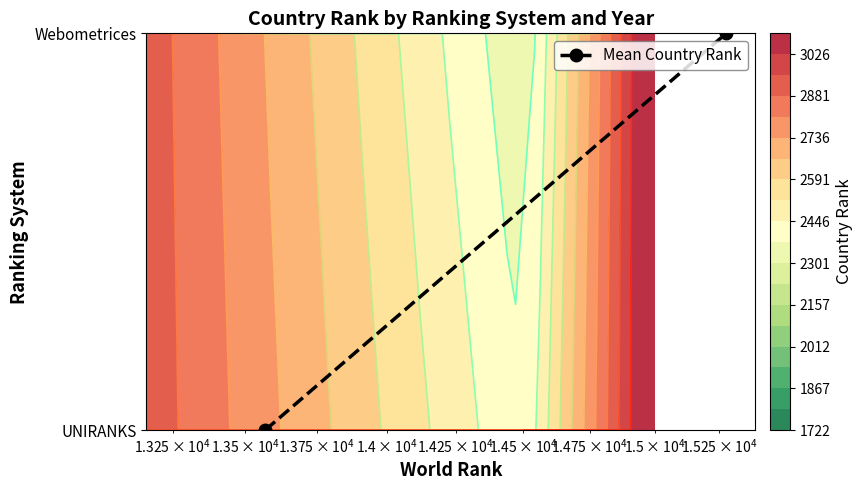

How many values are above zero?

1